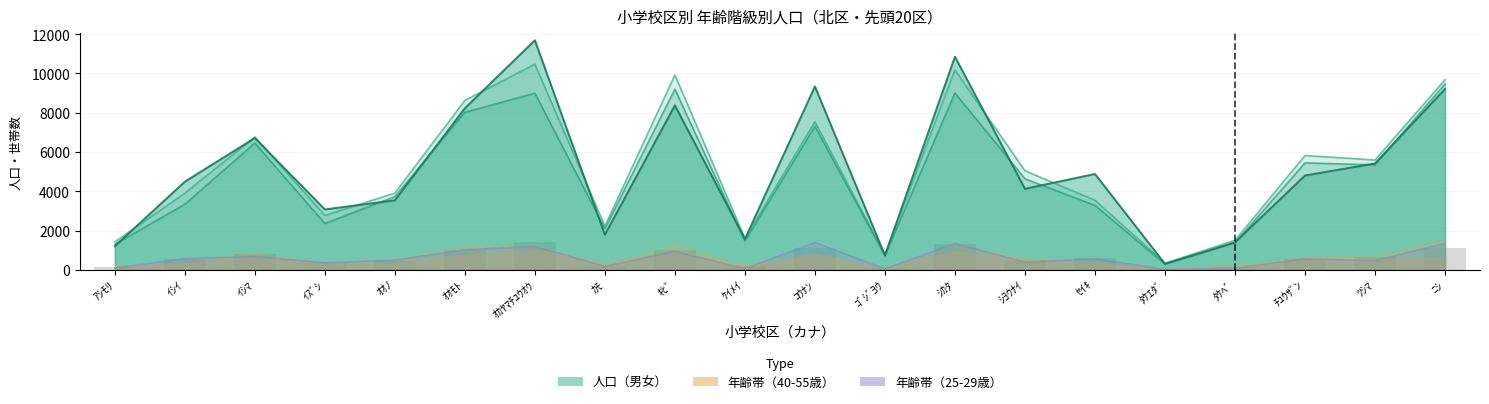

At which category is the sum across all series the highest?

ｵｶﾔﾏﾁﾕｳｵｳ